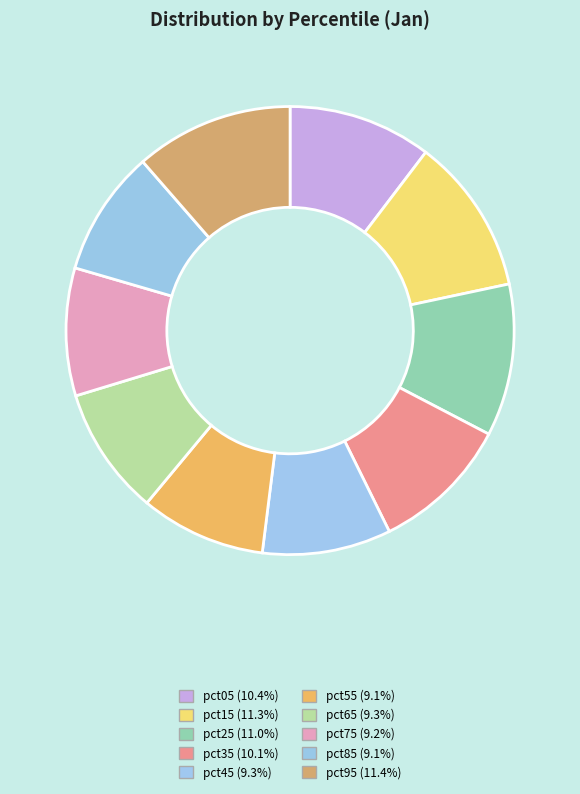

Rank the categories by value from lowest to highest.

pct55, pct85, pct75, pct65, pct45, pct35, pct05, pct25, pct15, pct95